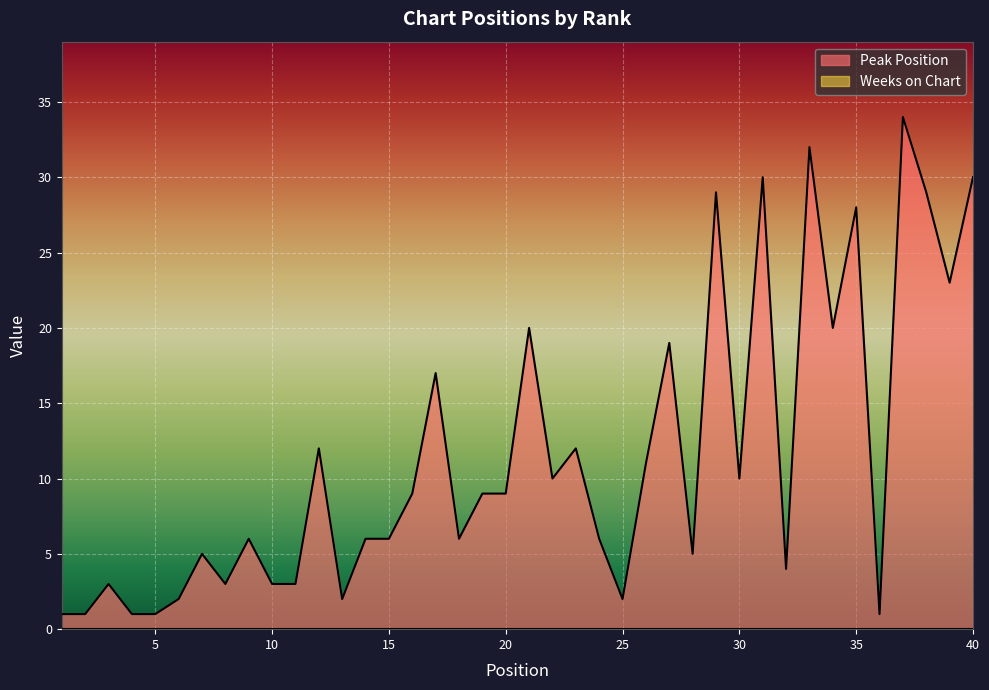

Rank the categories by value from lowest to highest.

1, 2, 4, 5, 36, 6, 13, 25, 3, 8, 10, 11, 32, 7, 28, 9, 14, 15, 18, 24, 16, 19, 20, 22, 30, 26, 12, 23, 17, 27, 21, 34, 39, 35, 29, 38, 31, 40, 33, 37